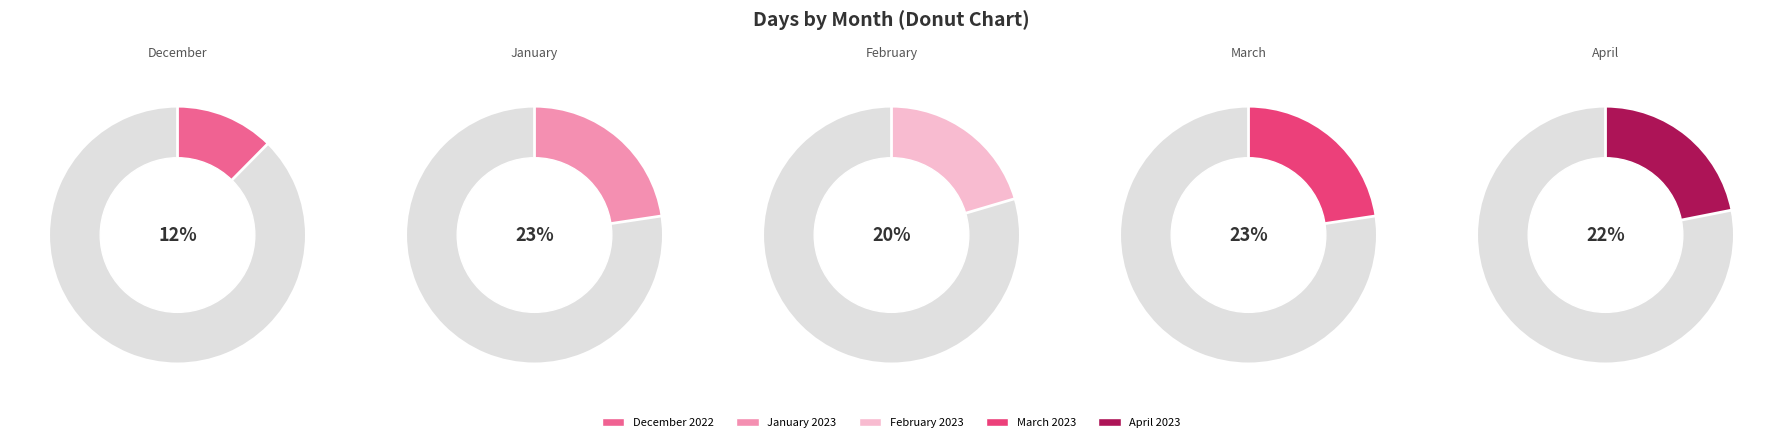

How many slices are in this pie chart?

5